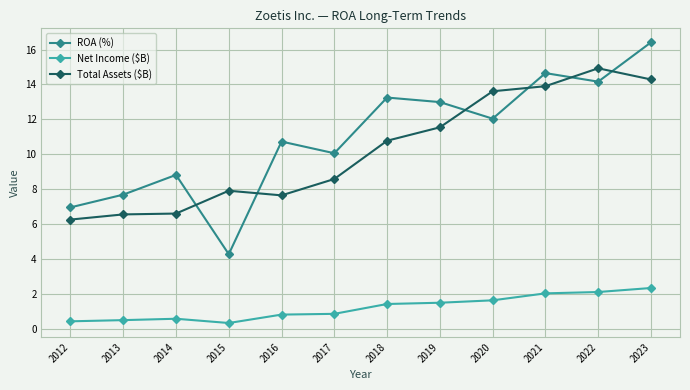

The Net Income ($B) series shows 0.5 at 2022. True or false?

False